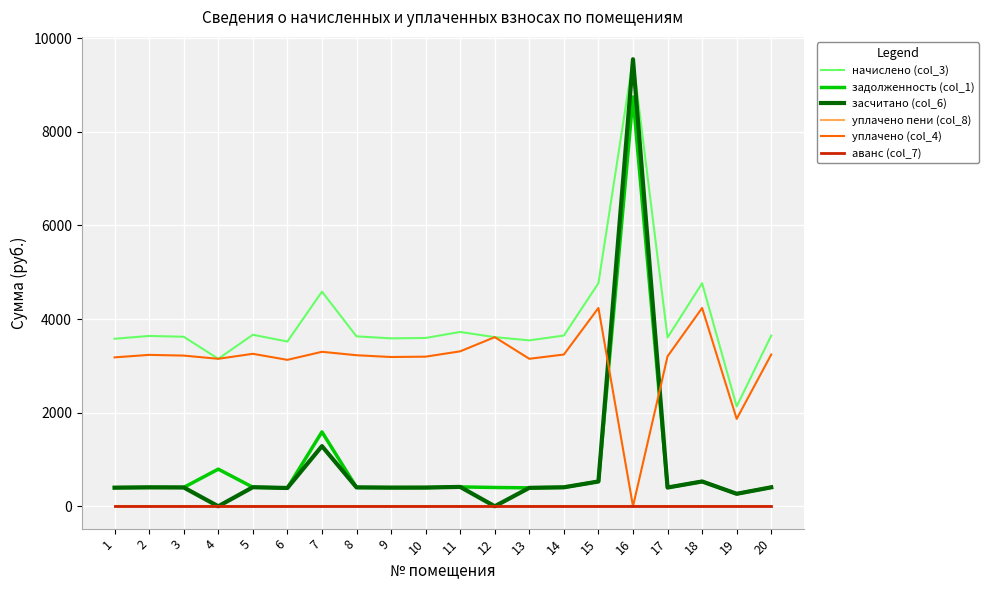

True or false: начислено (col_3) and уплачено пени (col_8) intersect in this chart.

False